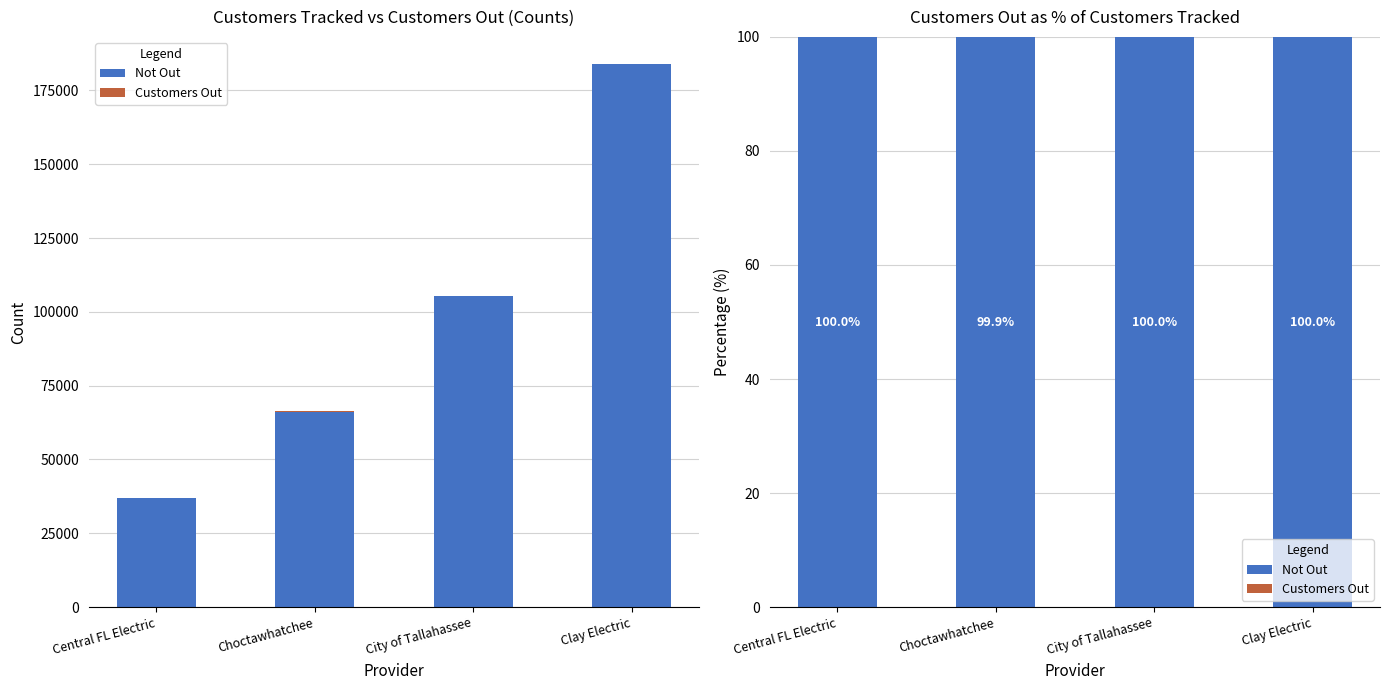

Between City of Tallahassee and Choctawhatchee, which is larger?

City of Tallahassee